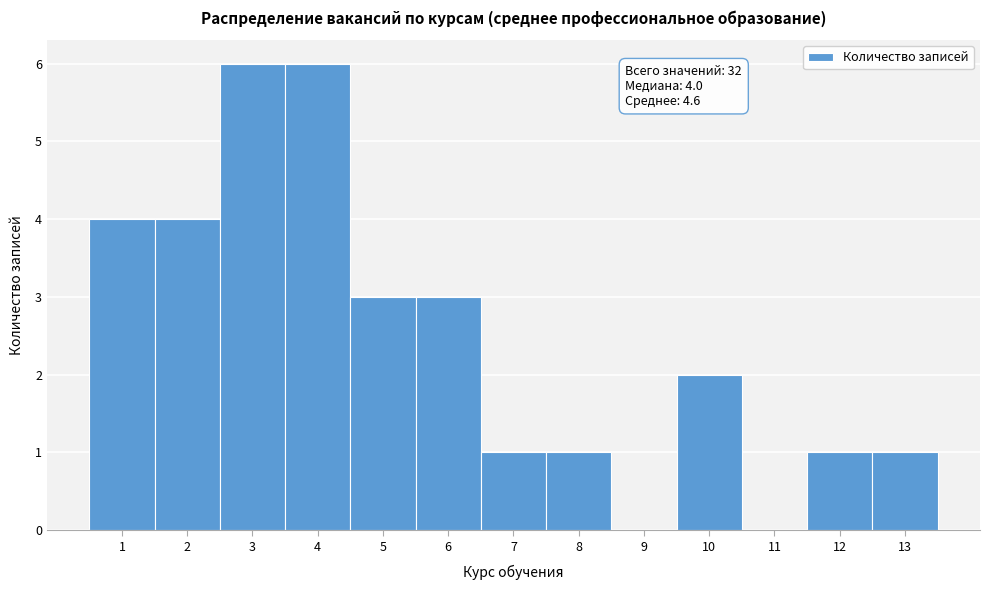

Reading left to right, what are all the values shown in this chart?

1=4	2=4	3=6	4=6	5=3	6=3	7=1	8=1	9=0	10=2	11=0	12=1	13=1